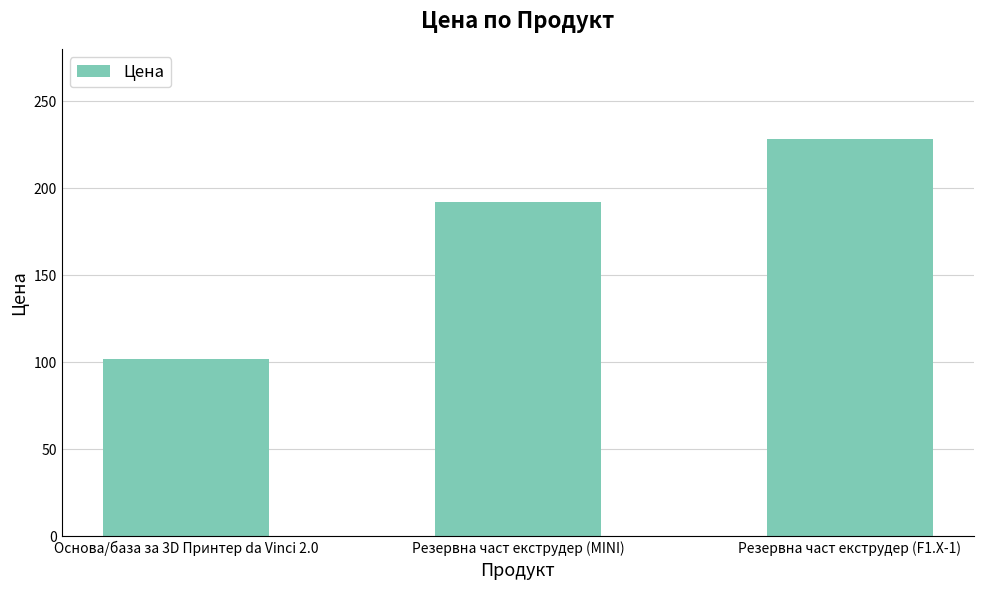

List the labels in order of value, smallest first.

Основа/база за 3D Принтер da Vinci 2.0, Резервна част екструдер (MINI), Резервна част екструдер (F1.X-1)